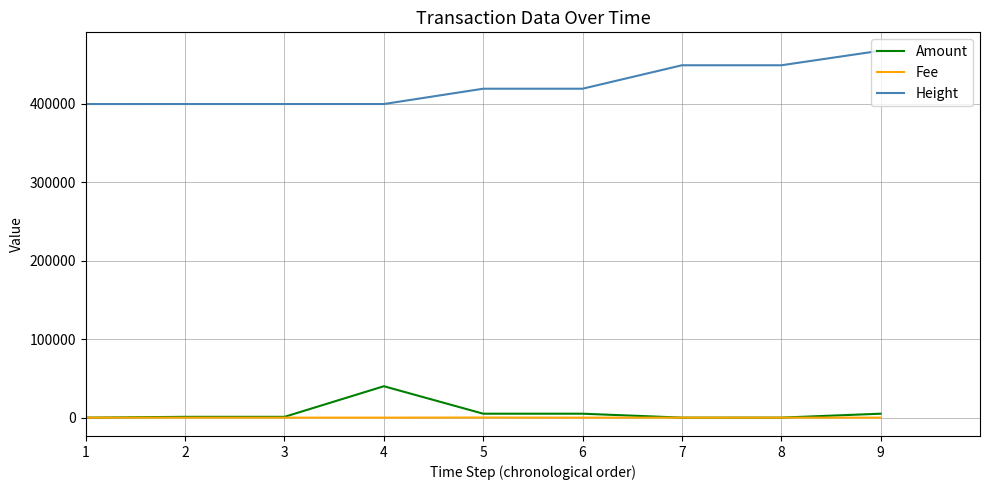

After their last crossing, which series has the higher values: Fee or Amount?

Amount